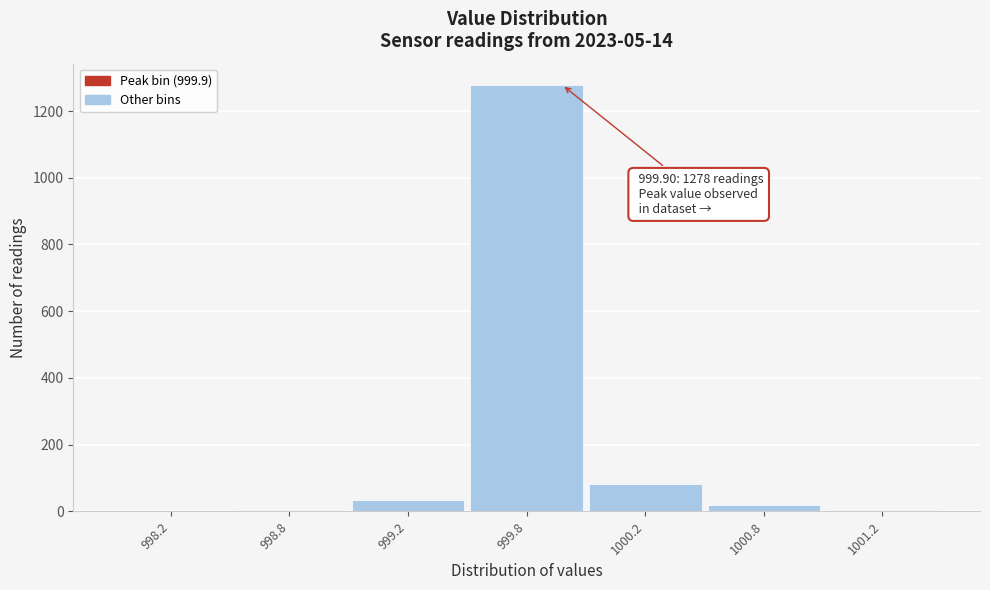

Which category has the highest value across all series?

999.8